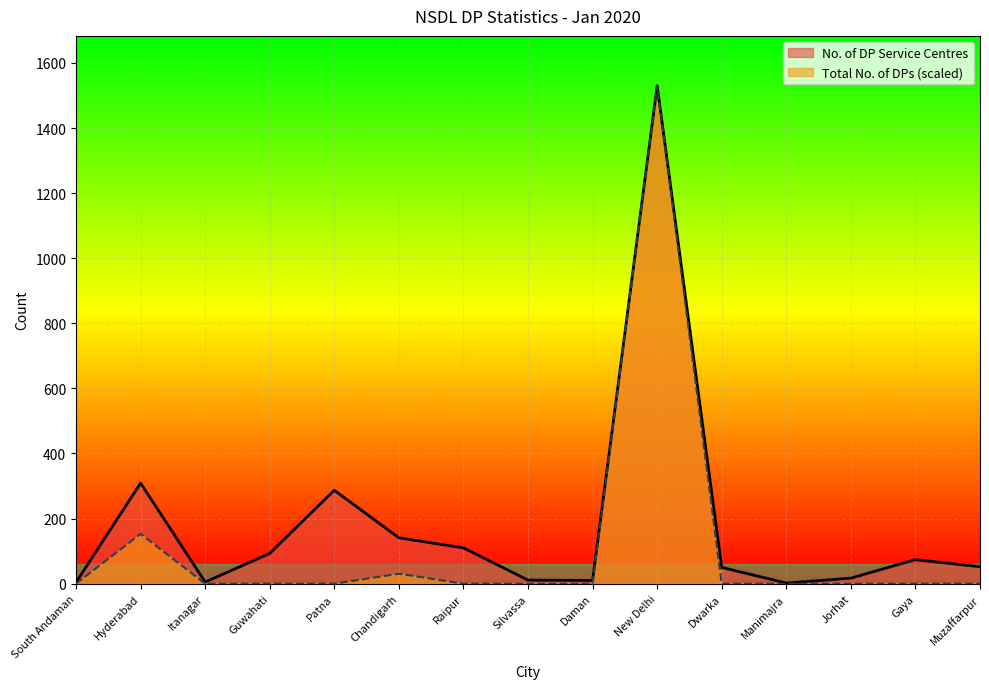

How many values in the Total No. of DPs series exceed 0?

3